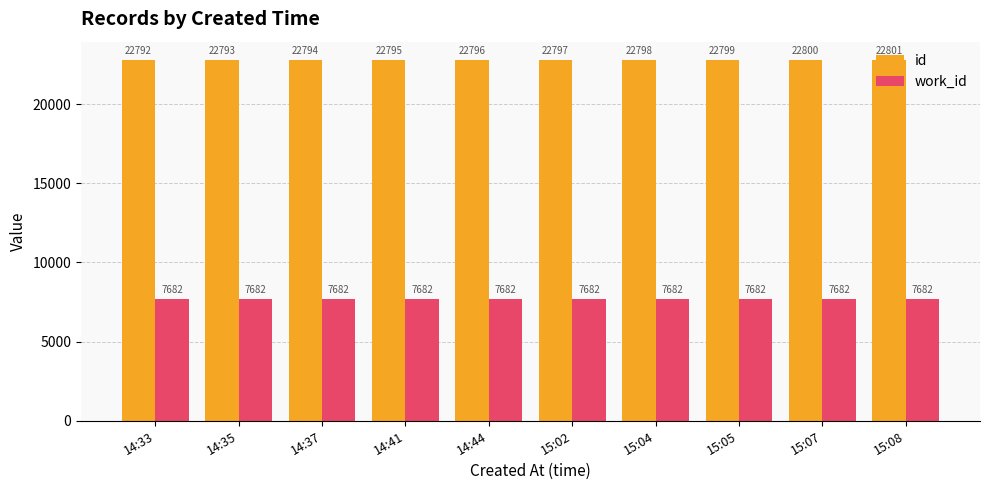

At which label is id closest to 22796?

14:44